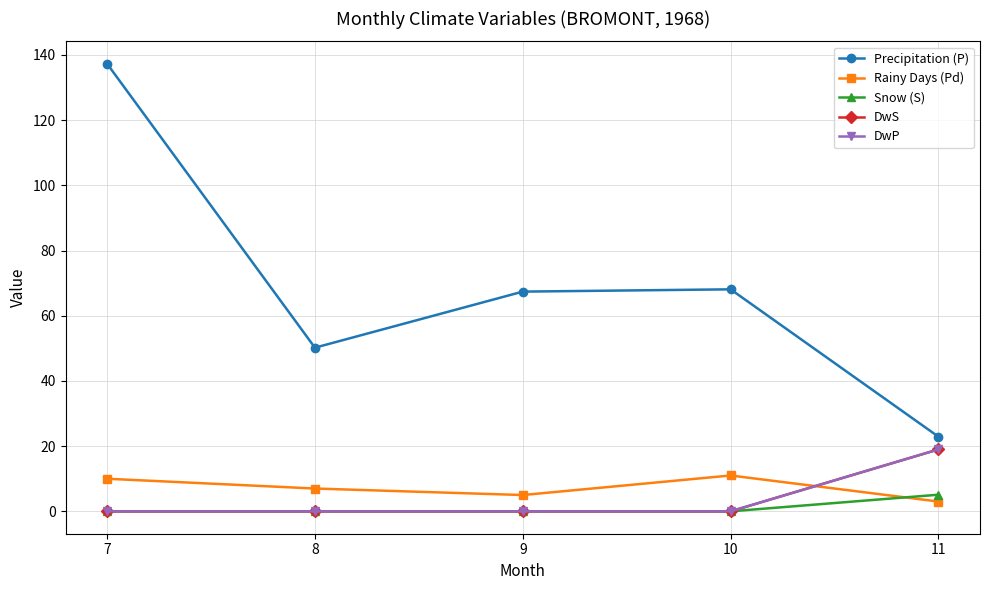

Where is the first local minimum for Precipitation (P)?

8